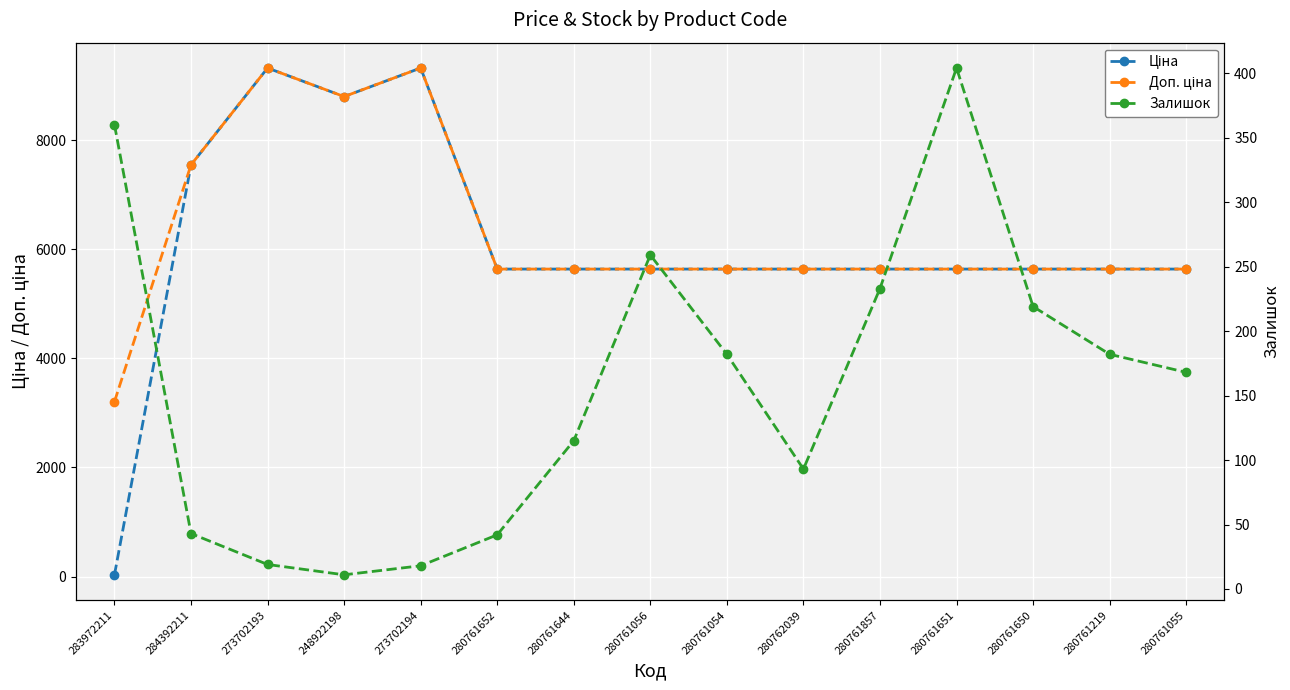

Which series changed the most between 280762039 and 280761651?

Залишок